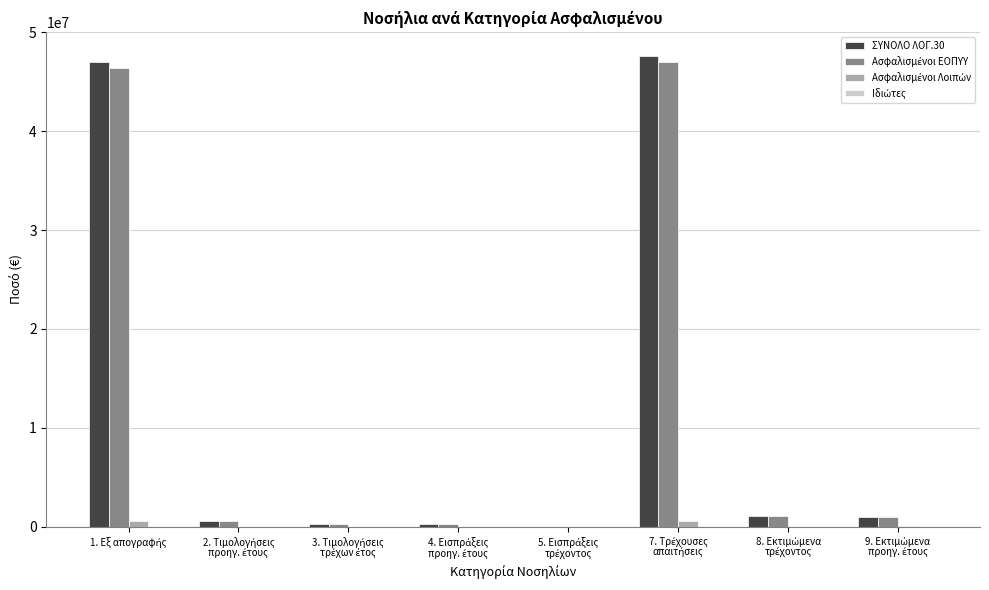

What is the maximum value shown in the chart?

47625807.7